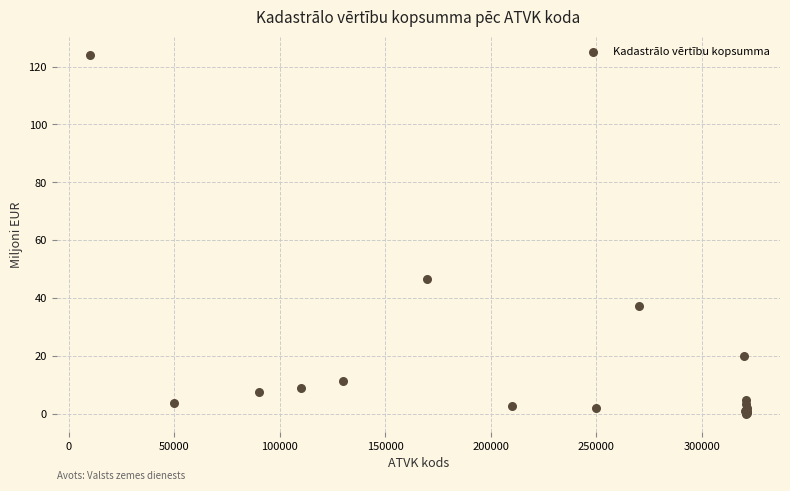

What Y value in the scatter plot is closest to 62?

46.7